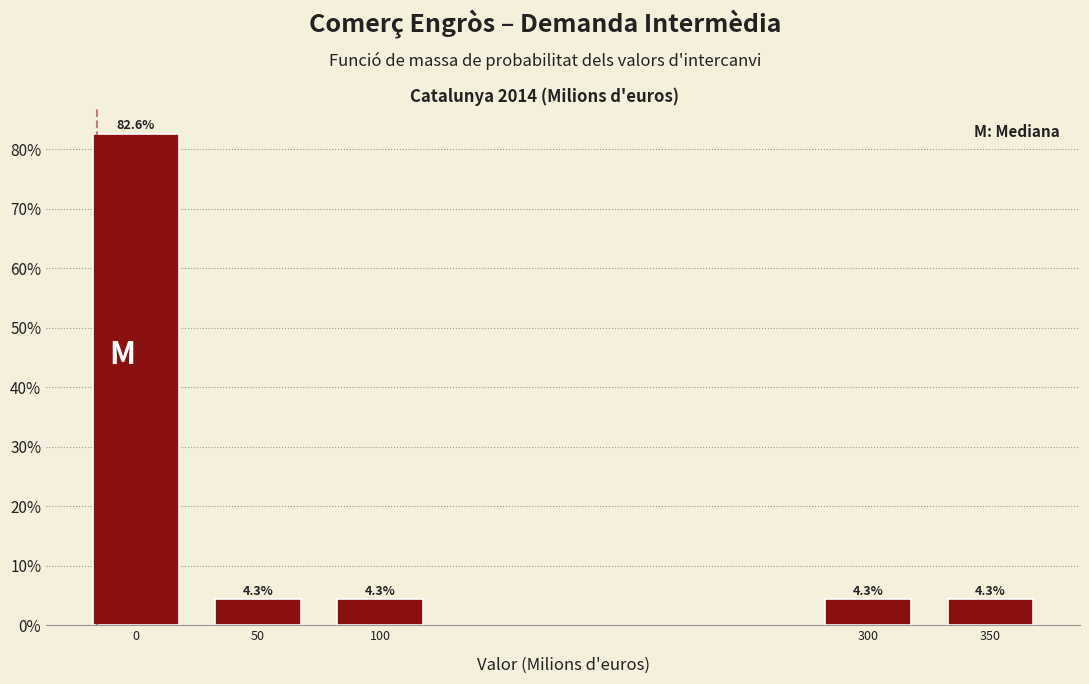

Reading left to right, transcribe all the data shown in this chart.

0=82.6	50=4.3	100=4.3	300=4.3	350=4.3